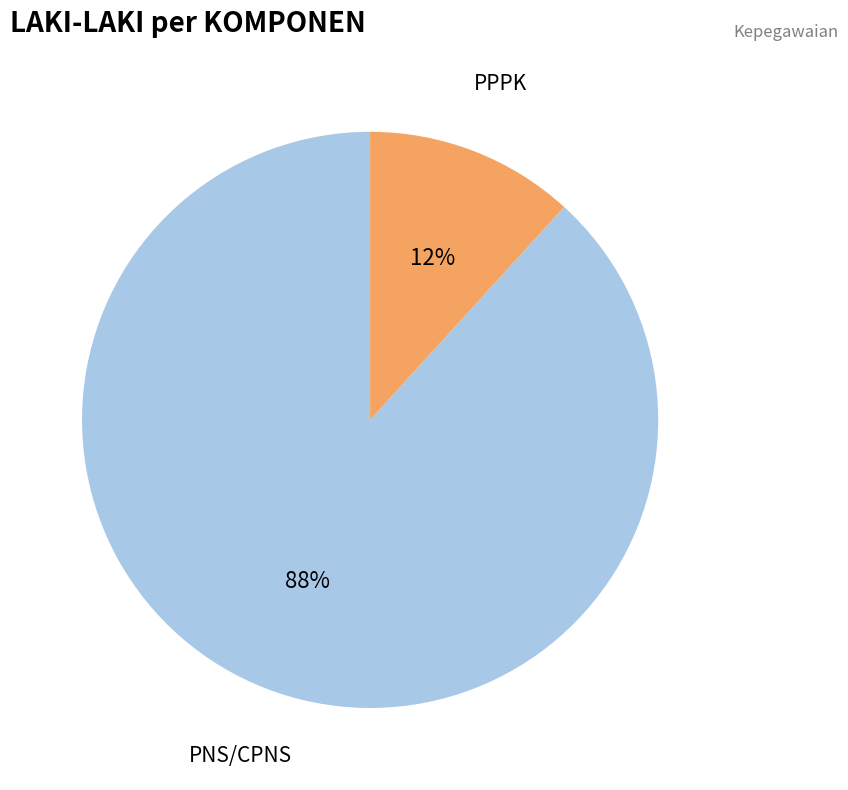

Which category has the smallest portion of the pie?

PPPK